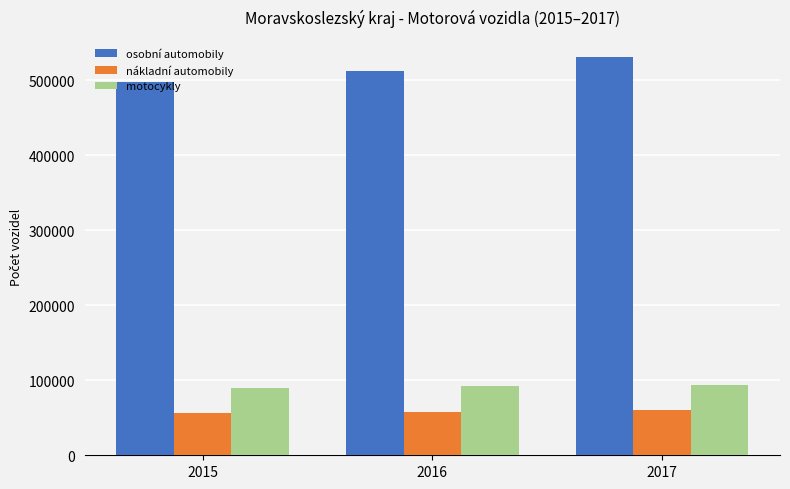

What is the difference between the maximum and minimum values in the motocykly series?

4566